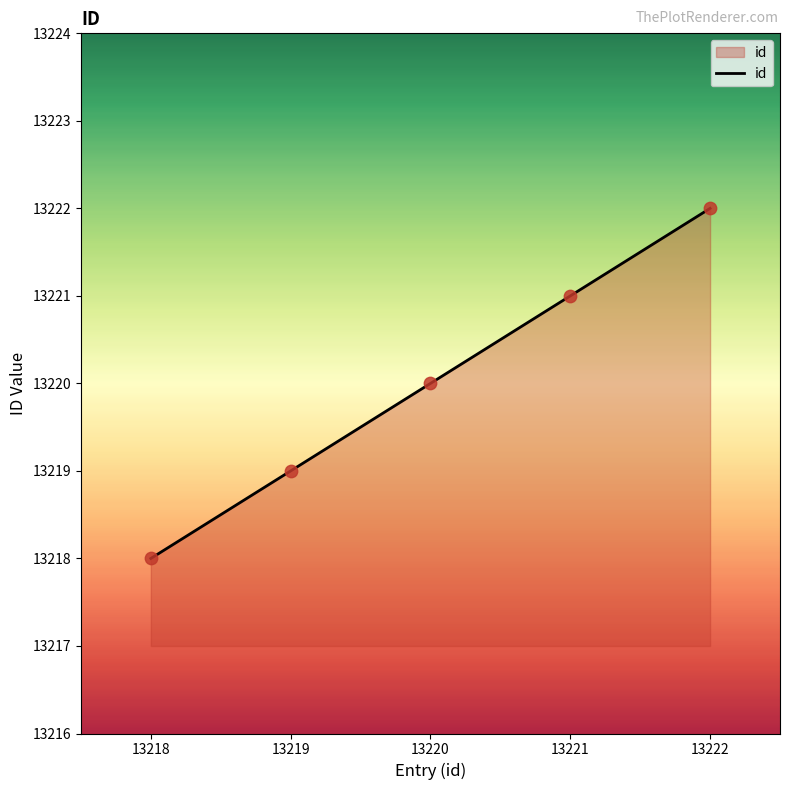

Approximately how many times larger is the value at 13220 compared to 13221?

1.0